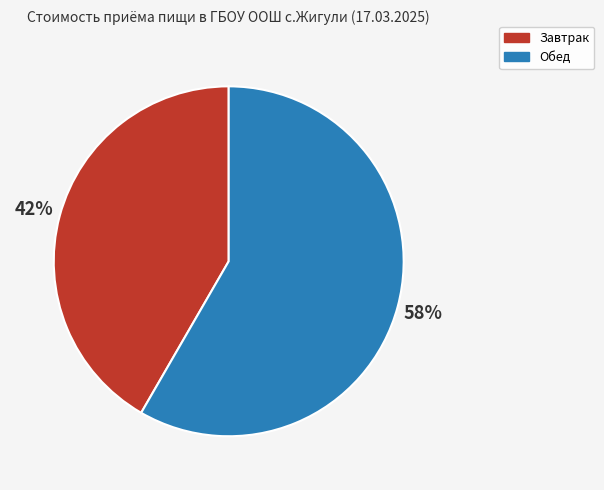

To the nearest percent, what percentage of the pie is Завтрак?

42%